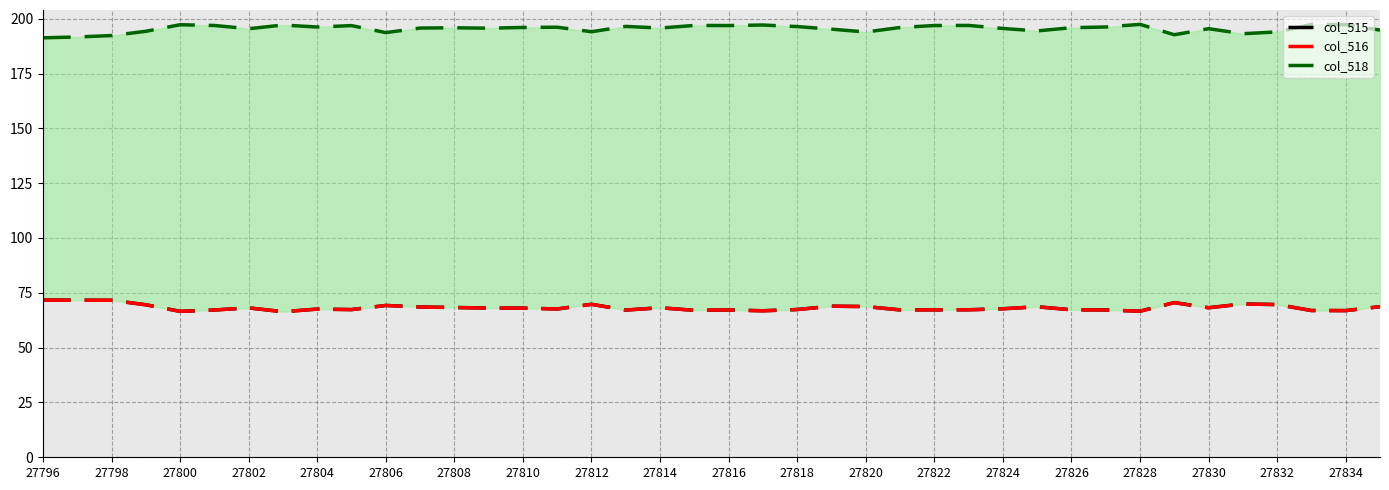

What are all the series names shown in the legend?

col_515, col_516, col_518